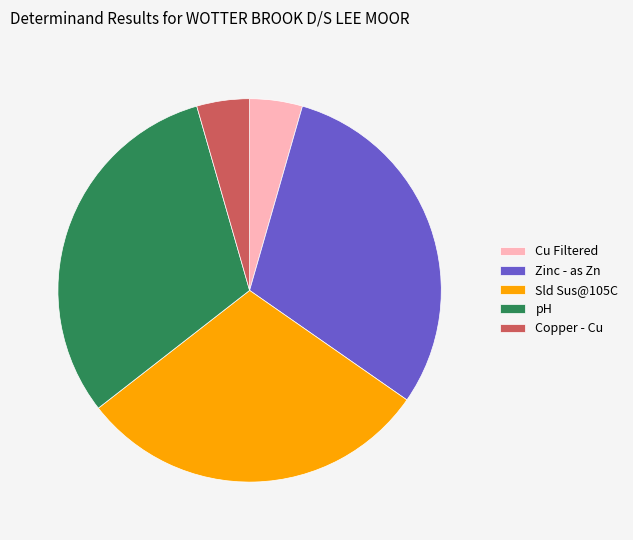

Approximately how many times larger is the value at pH compared to Cu Filtered?

7.0